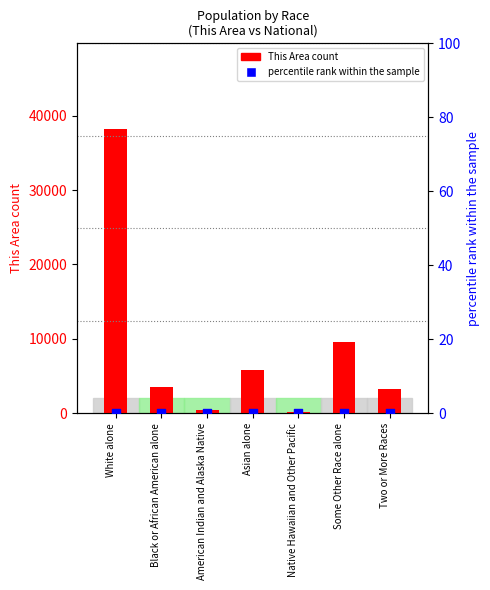

Which series has the largest total across all categories?

This Area count